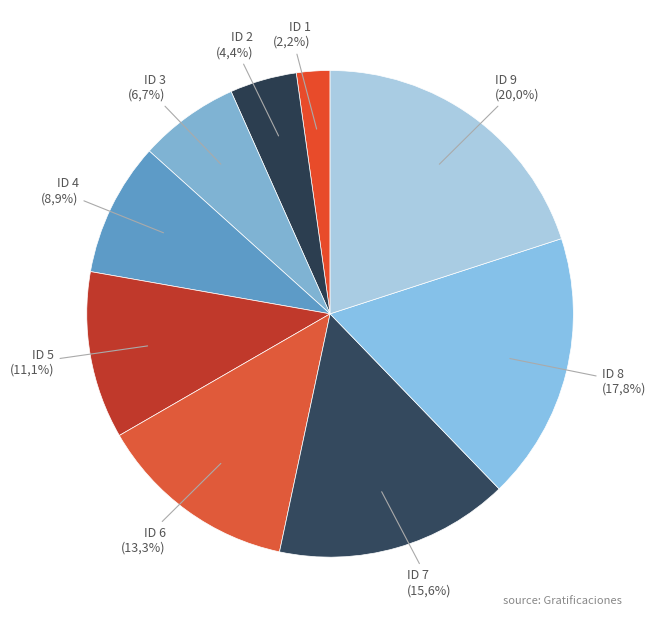

True or false: ID 5 accounts for 11% of the total.

True